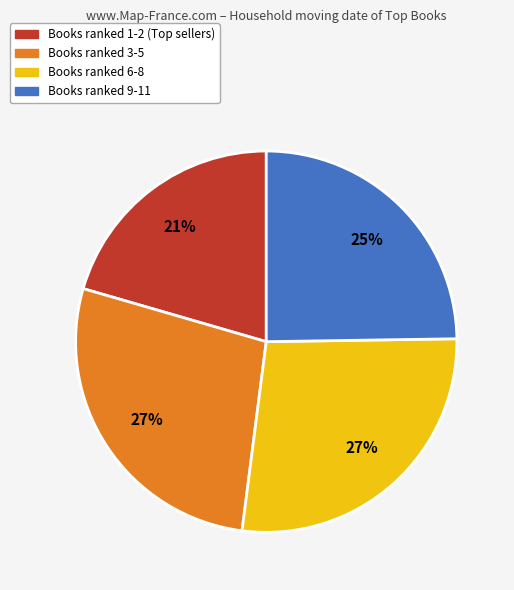

To the nearest percent, what portion does Books ranked 6-8 represent?

27%